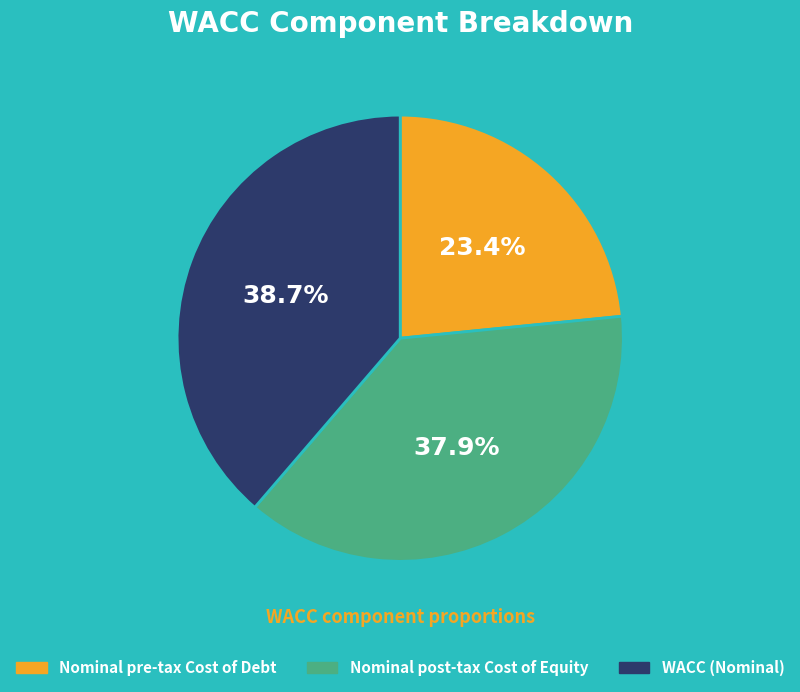

What percentage is the Nominal pre-tax Cost of Debt slice, to the nearest percent?

23%